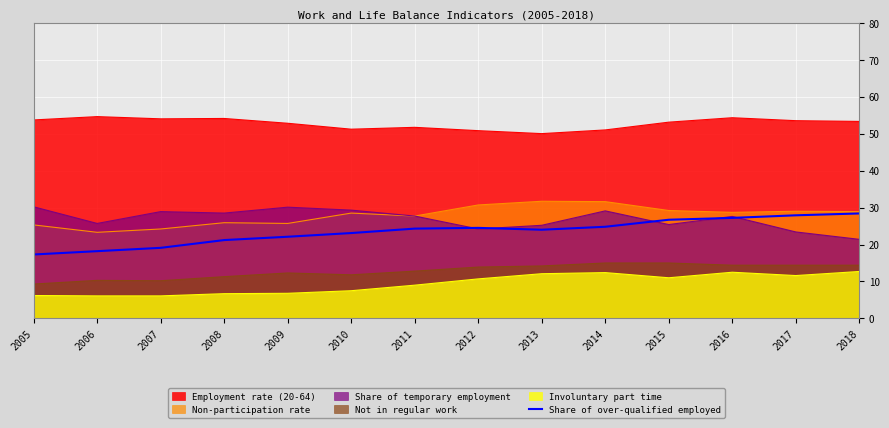

How many categories are shown in the chart?

14